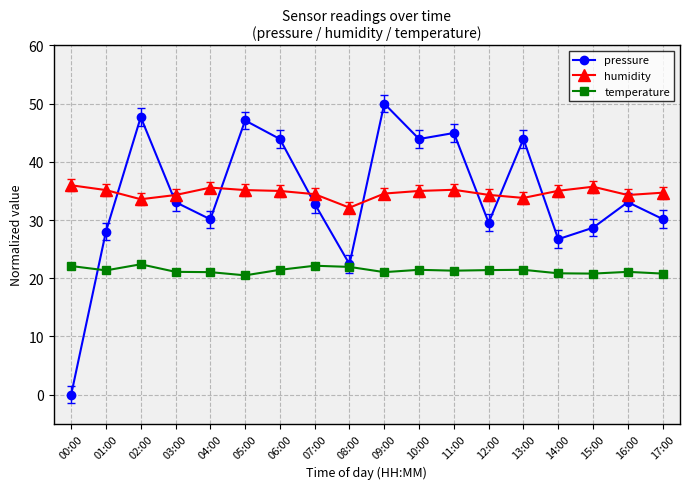

Where is the first local minimum for pressure?

04:00